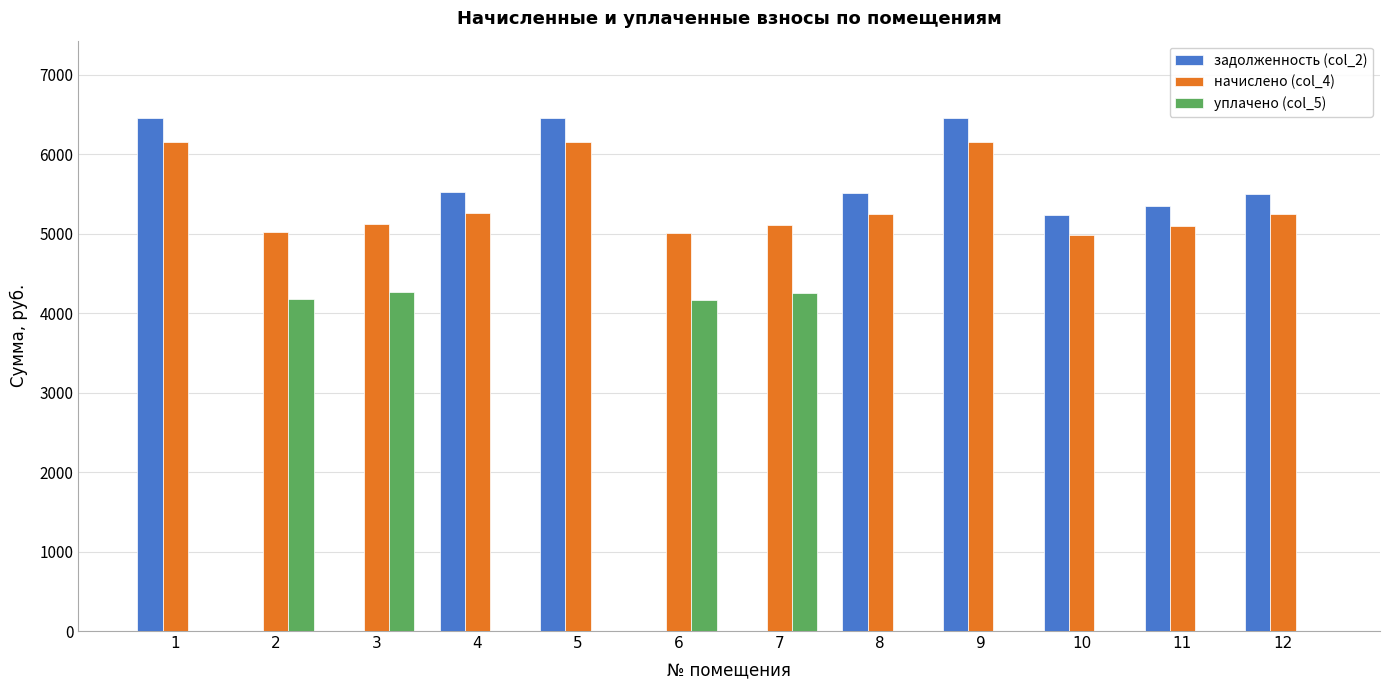

Is the value of уплачено (col_5) at 12 greater than the value of начислено (col_4) at 3?

No